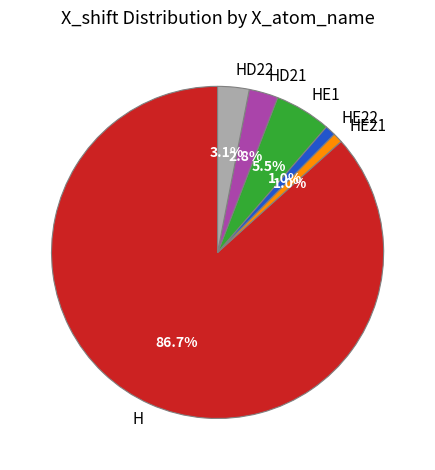

Count the number of slices in the pie.

6